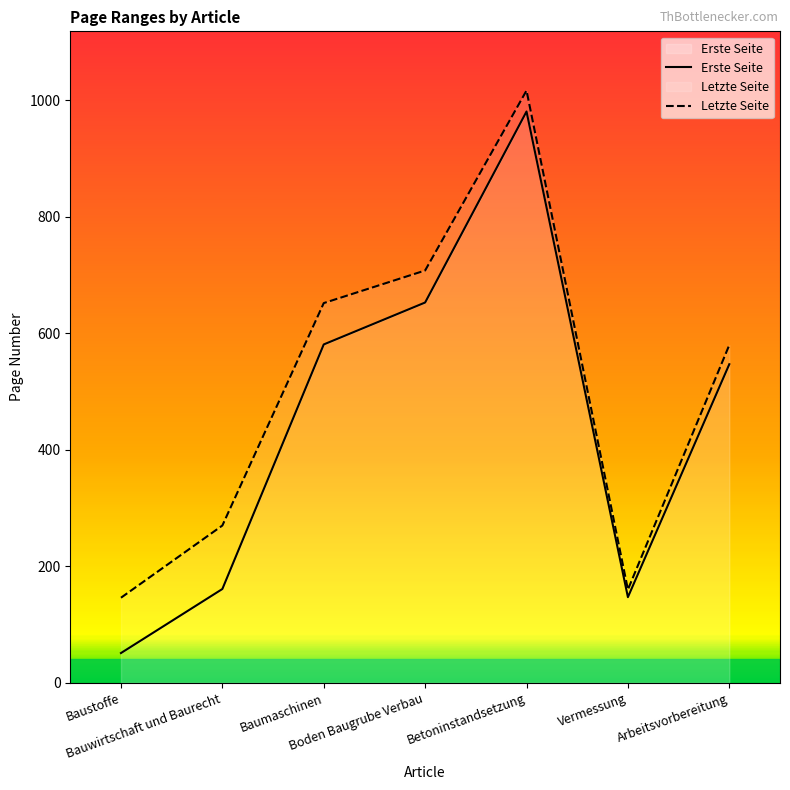

Reading right to left, transcribe all the data shown in this chart.

Erste Seite: Arbeitsvorbereitung=547	Vermessung=147	Betoninstandsetzung=981	Boden Baugrube Verbau=653	Baumaschinen=581	Bauwirtschaft und Baurecht=161	Baustoffe=51
Letzte Seite: Arbeitsvorbereitung=580	Vermessung=160	Betoninstandsetzung=1017	Boden Baugrube Verbau=708	Baumaschinen=652	Bauwirtschaft und Baurecht=270	Baustoffe=146